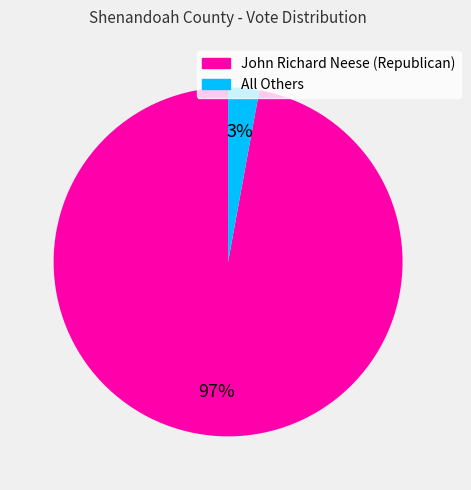

Which category has the biggest portion of the pie?

John Richard Neese (Republican)